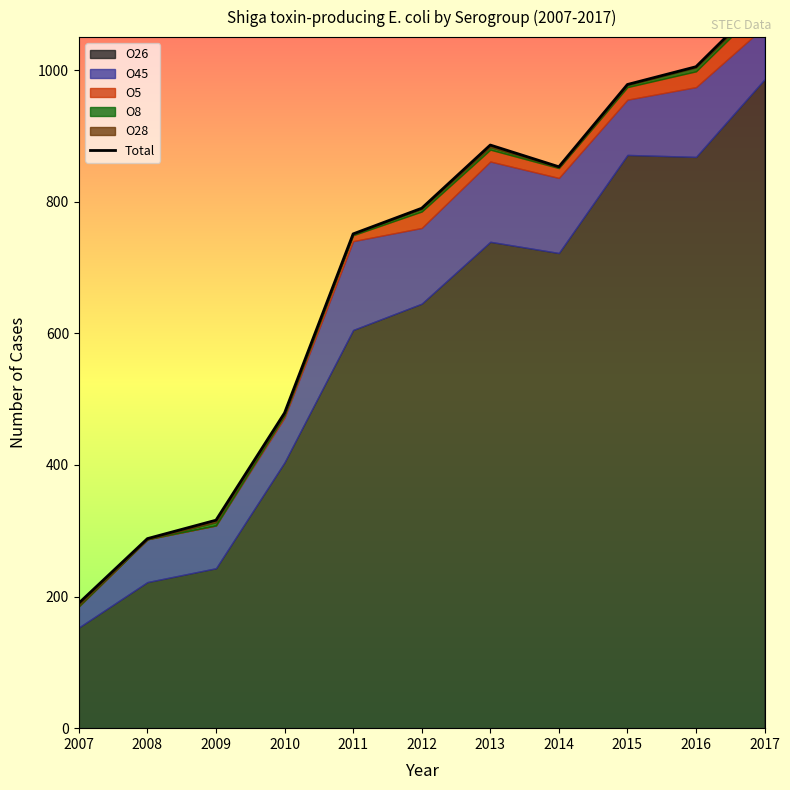

True or false: there are more than 1 points higher than both neighbors.

False